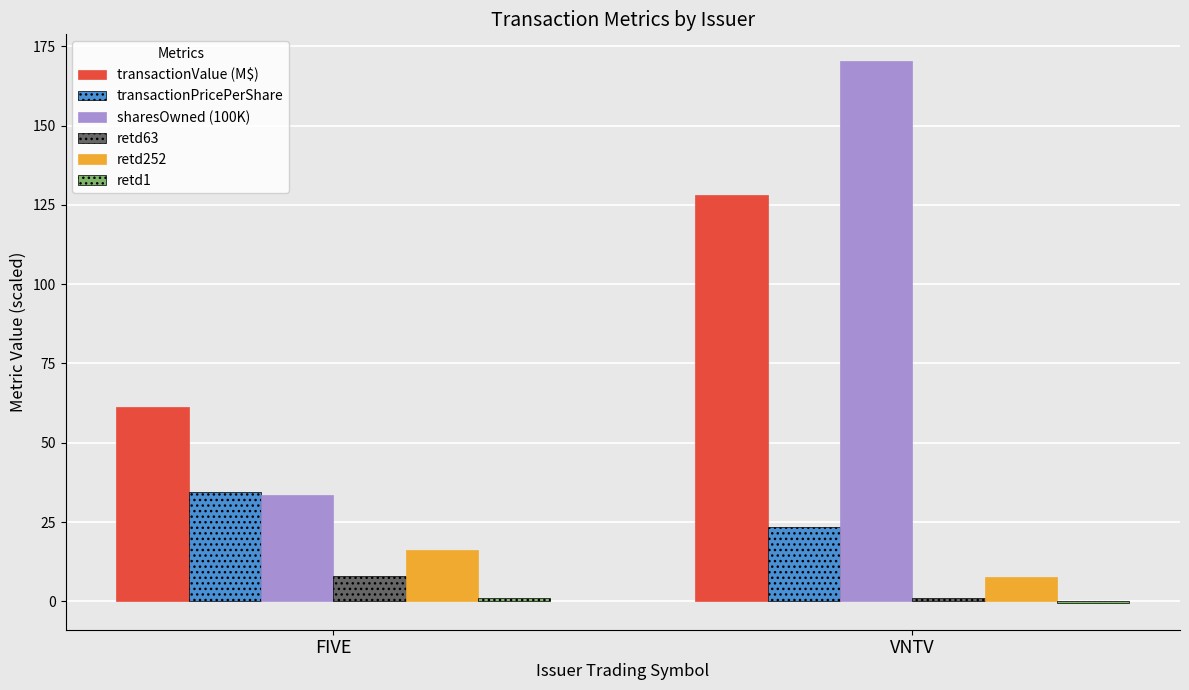

Where does the sharesOwned (100K) series first go above 170?

VNTV